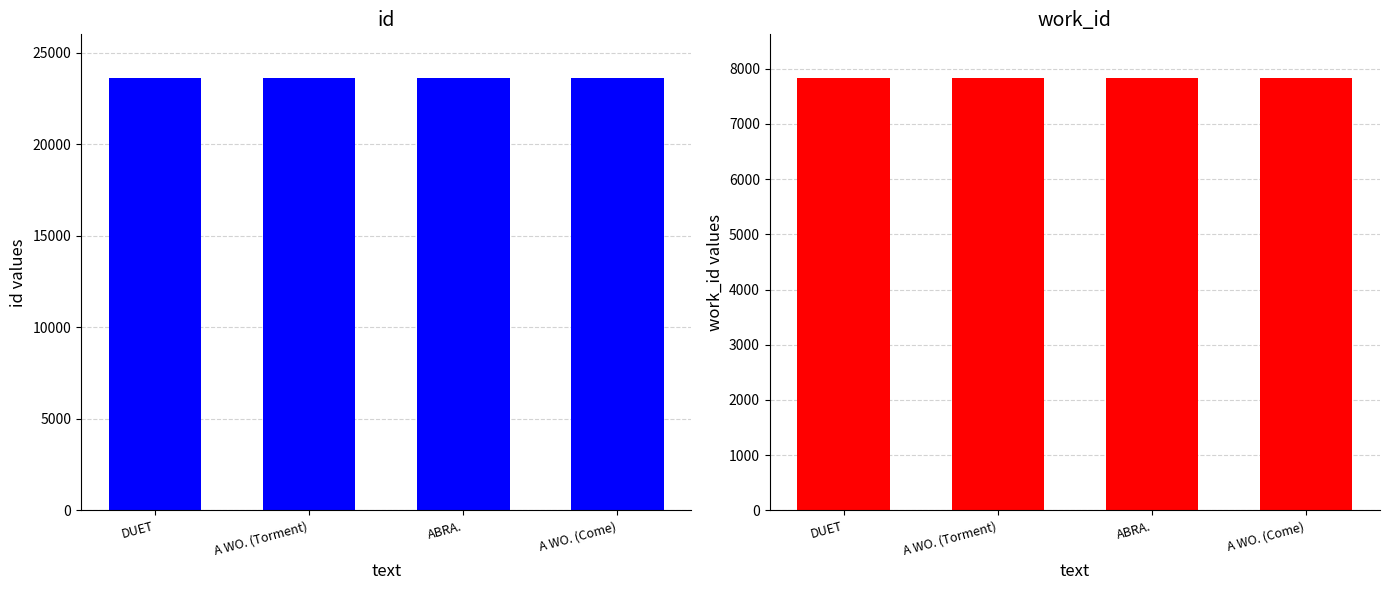

How many bars are there in total?

8